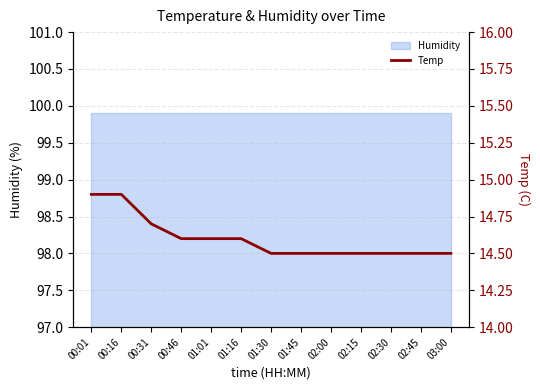

List the labels in order of value, smallest first.

01:30, 01:45, 02:00, 02:15, 02:30, 02:45, 03:00, 00:46, 01:01, 01:16, 00:31, 00:01, 00:16